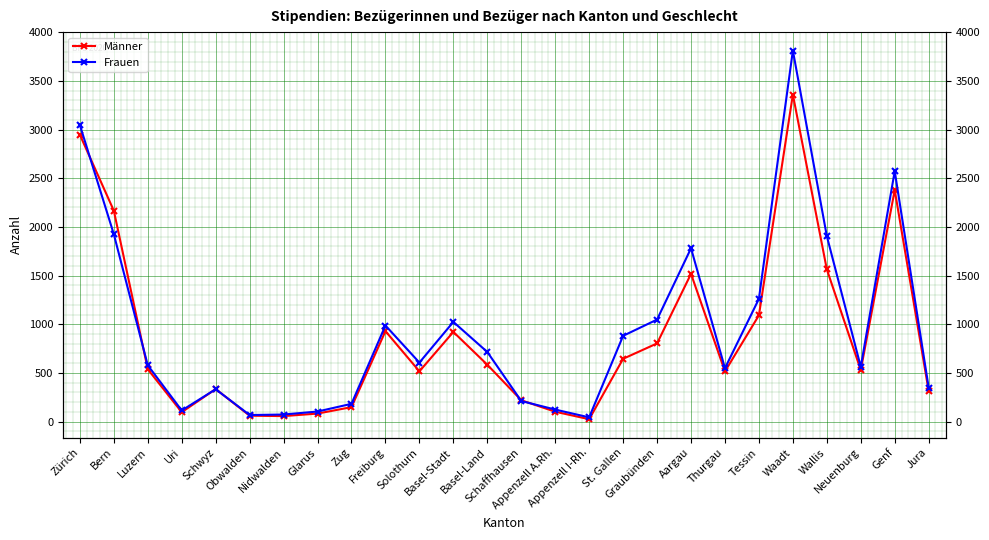

What is the greatest value displayed?

3813